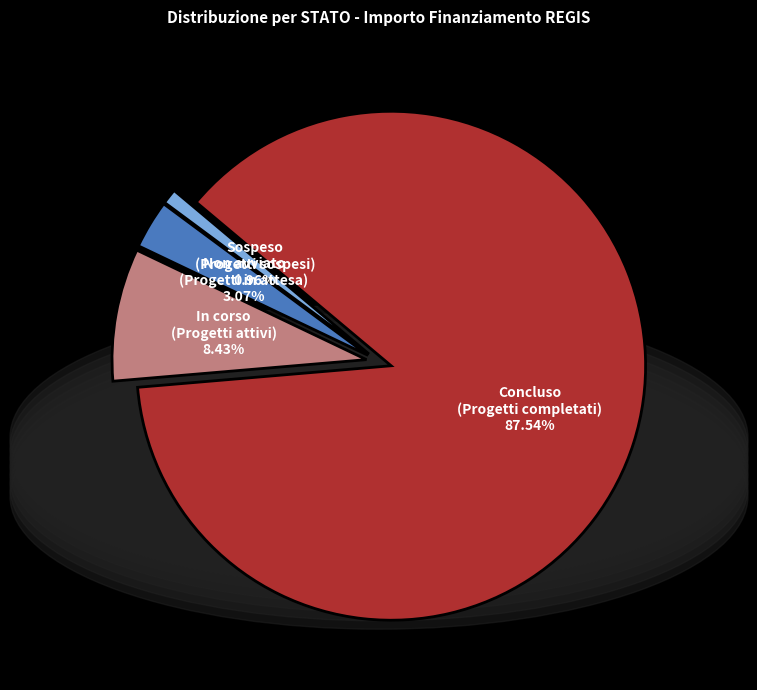

Is there any slice that represents more than half of the pie?

Yes